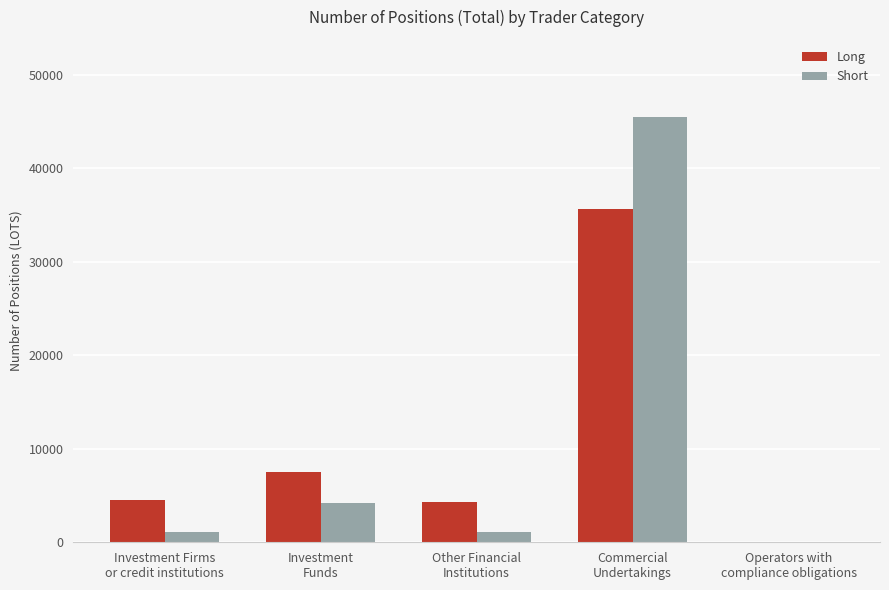

Count the number of categories in the chart.

5